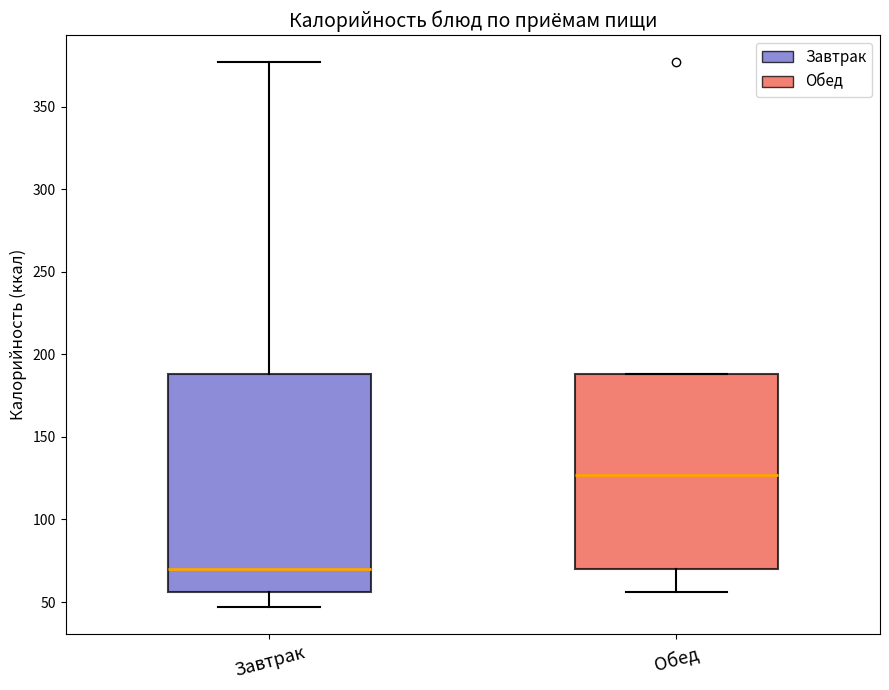

Which box has the highest median line?

Обед